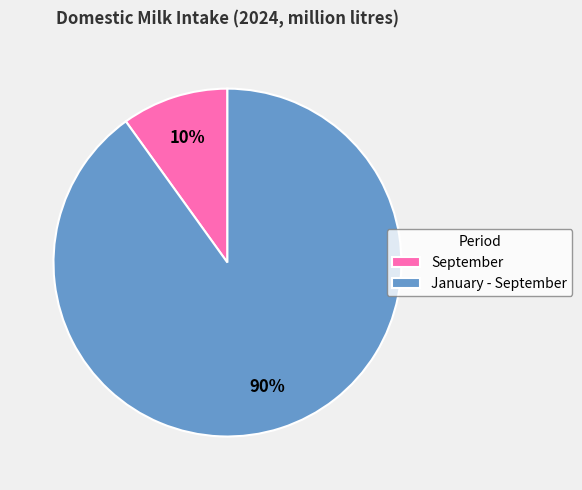

What is the smallest slice in the pie chart?

September